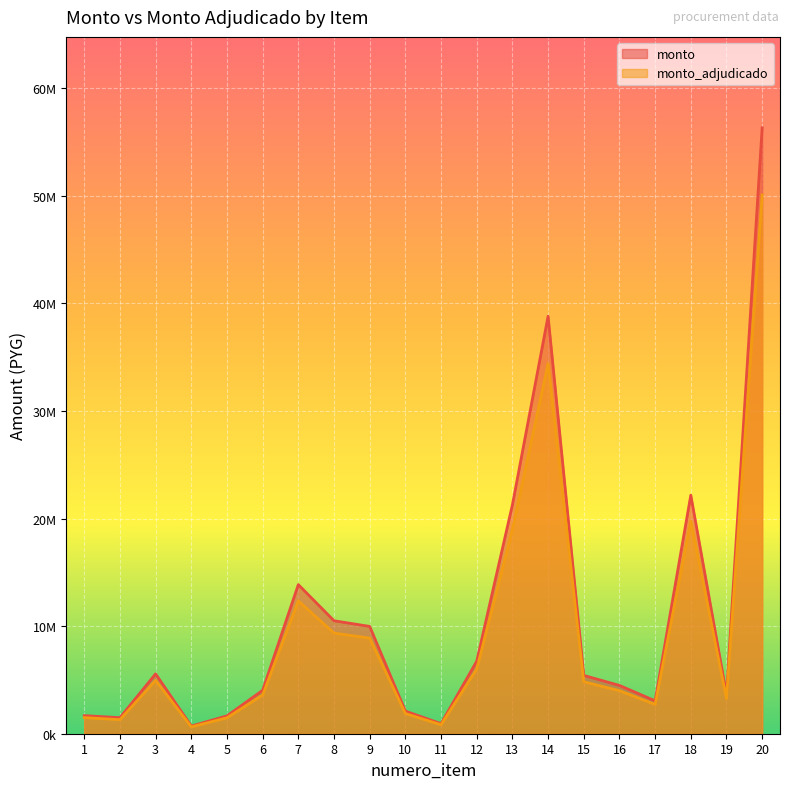

Which series has the largest range (max minus min)?

monto